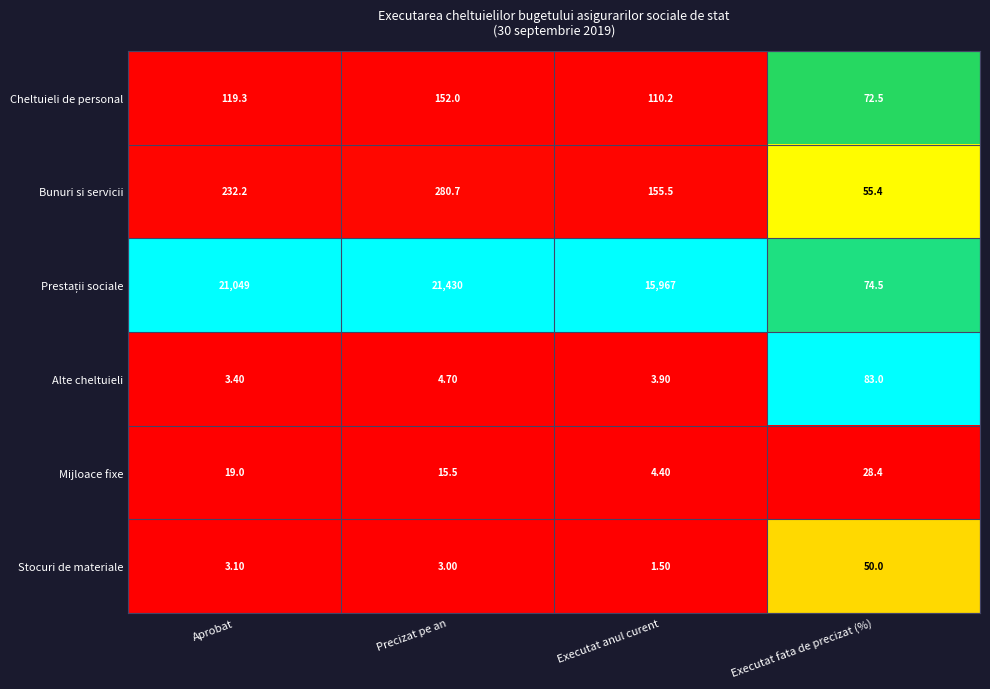

What is the difference between the second highest and minimum values in the Stocuri de materiale series?

1.6